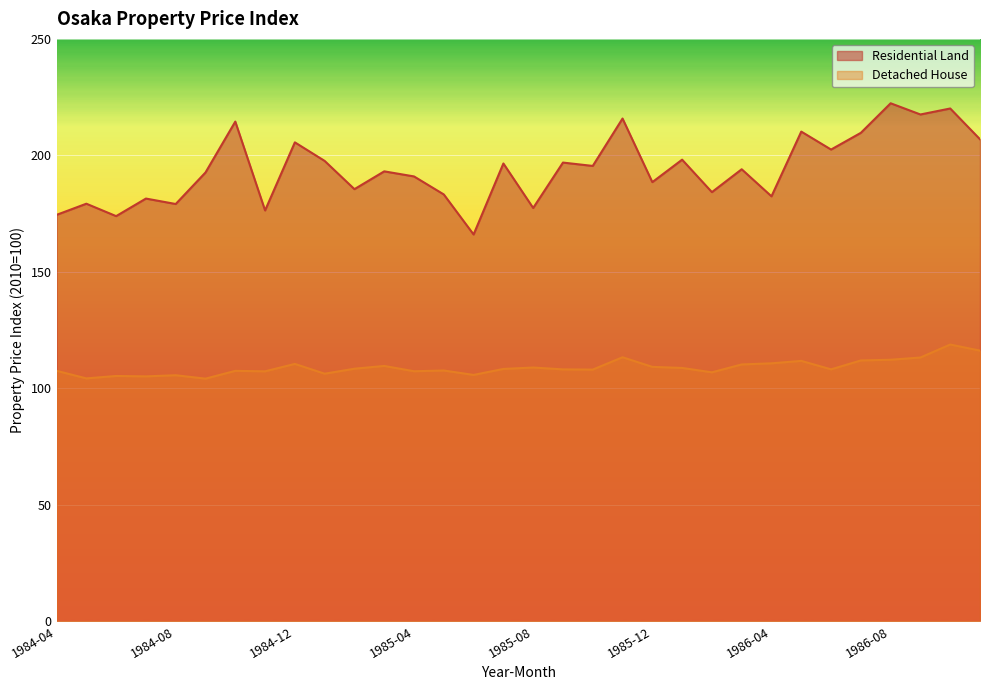

How many interior local peaks does the Detached House series have?

10